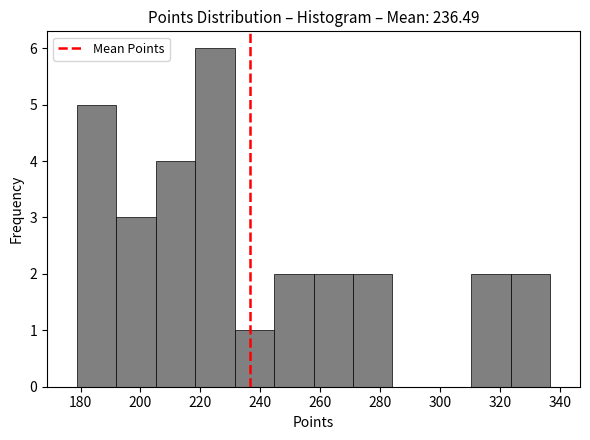

Reading left to right, list every bar in this chart as the range it spans on the x-axis followed by its height. Neither the bar edges nor the heights are printed on the chart, so give them approximately, as read against the axes.

178 to 192: 5
192 to 206: 3
206 to 218: 4
218 to 232: 6
232 to 244: 1
244 to 258: 2
258 to 270: 2
270 to 284: 2
284 to 298: 0
298 to 310: 0
310 to 324: 2
324 to 336: 2